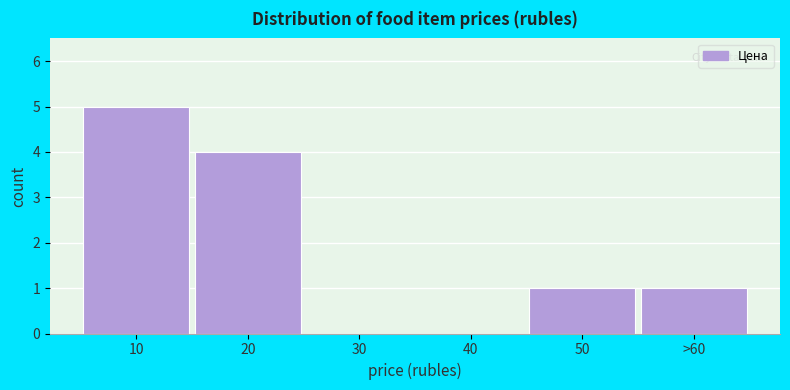

Reading left to right, transcribe all the data shown in this chart.

10=5	20=4	30=0	40=0	50=1	>60=1